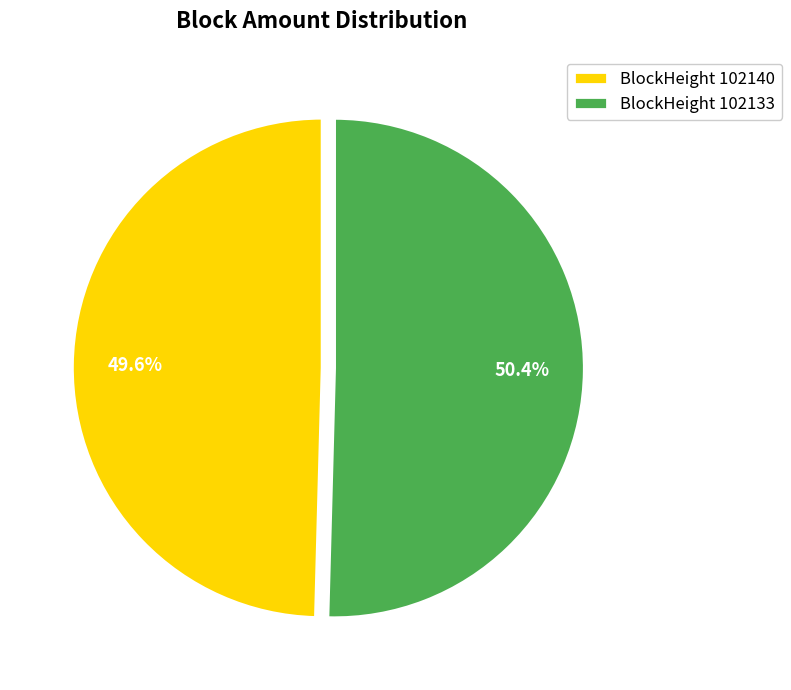

To the nearest percent, what is the difference between the largest and smallest slice percentages?

1%